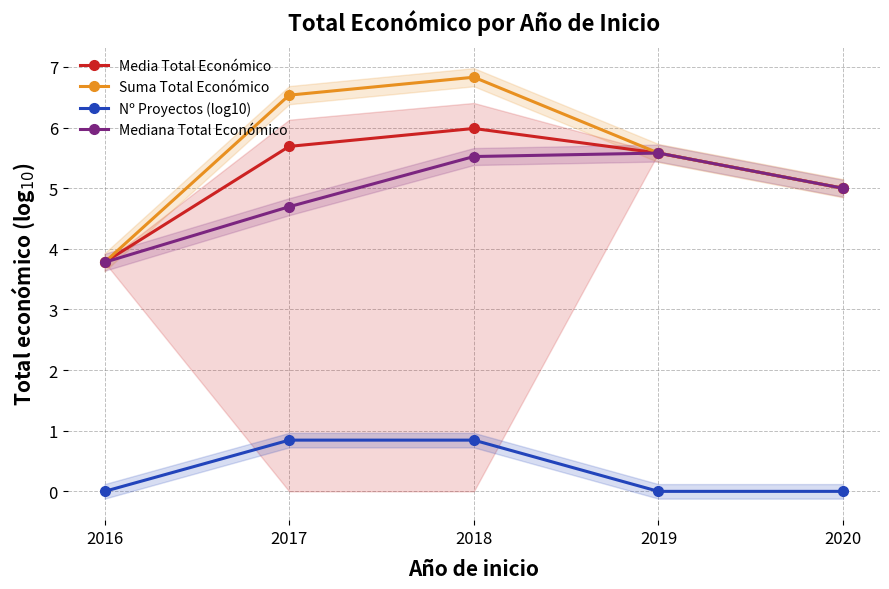

At which label is Media Total Económico closest to 4?

2016